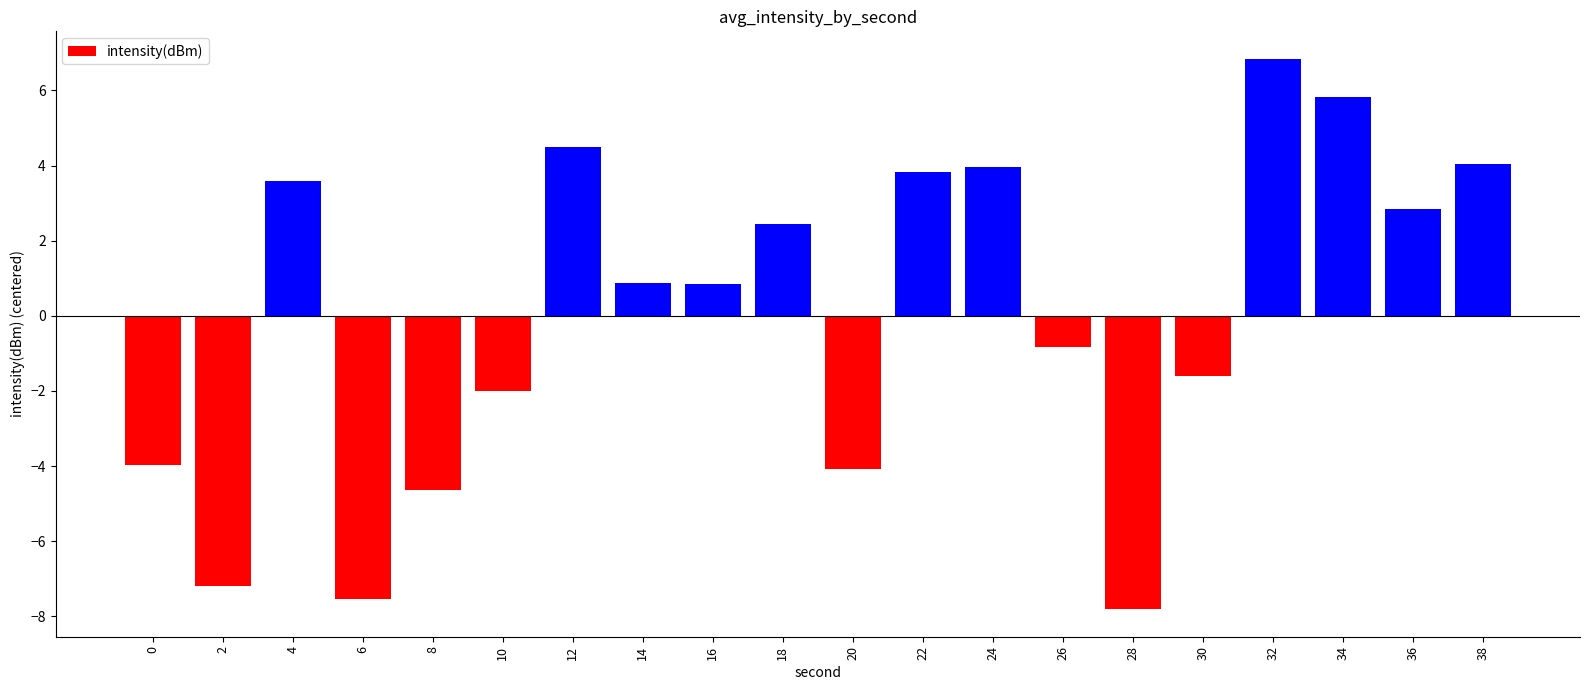

Where does the data first go above 0?

4